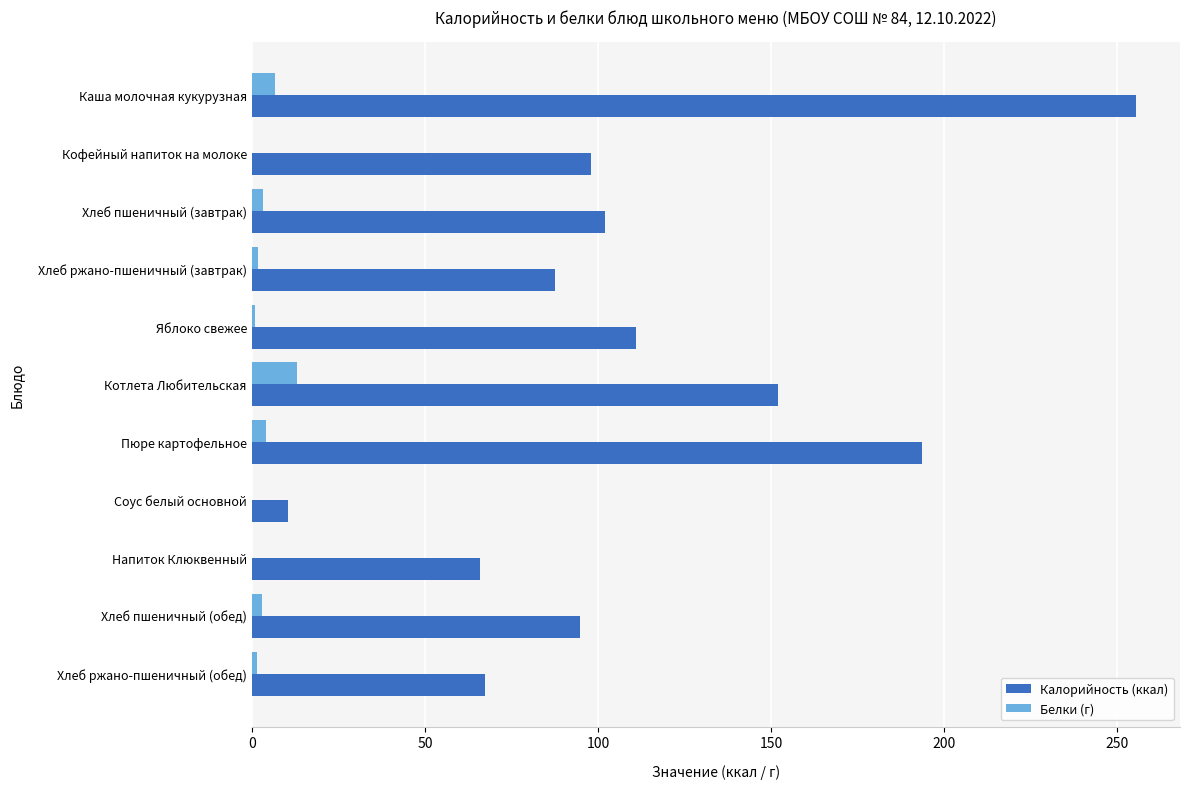

What is the maximum value shown in the chart?

255.3